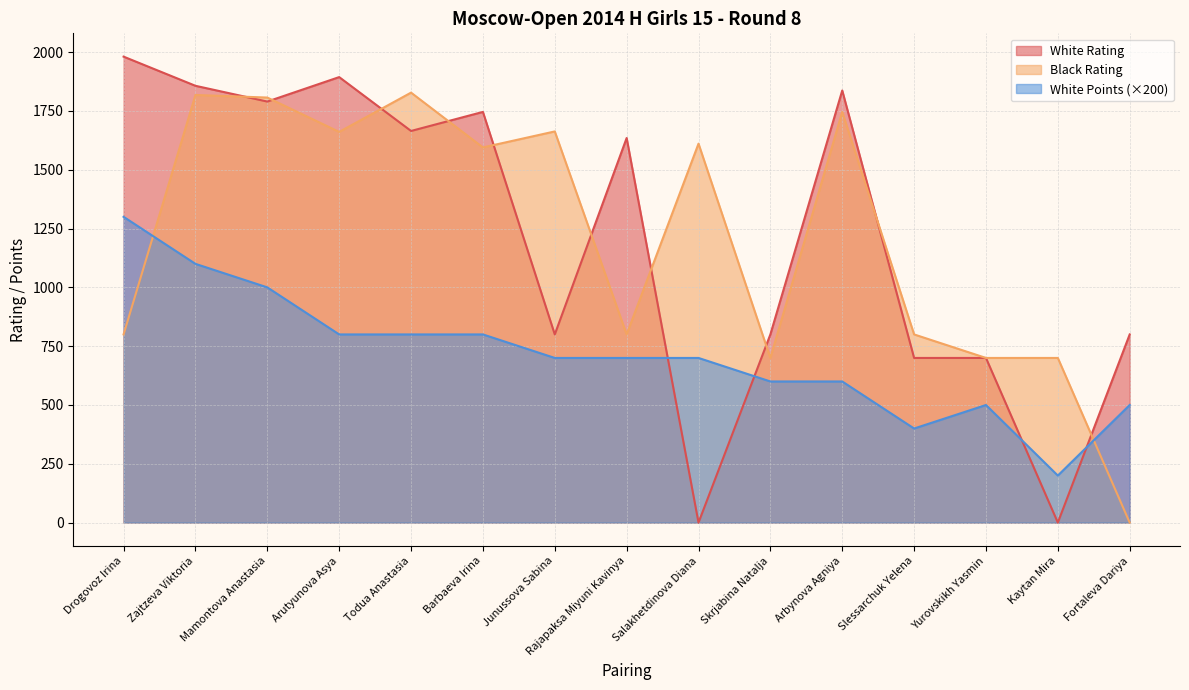

What is the label of the 15th point from the left?

Fortaleva Dariya